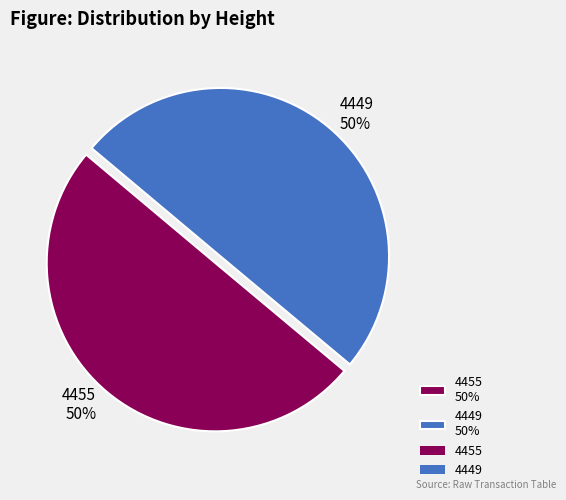

What percentage is the 4455 slice, to the nearest percent?

50%